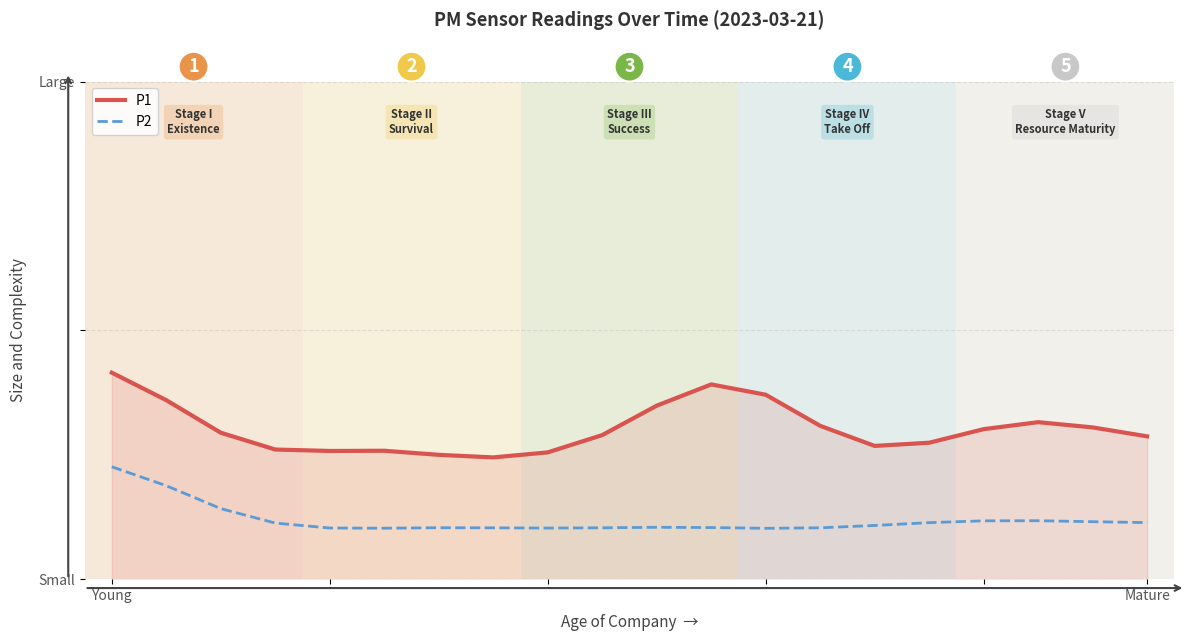

Reading left to right, list all the values displayed in this chart.

P1: 15.6	14.1	12.2	11.3	11.2	11.2	11.0	10.9	11.1	12.1	13.8	15.0	14.4	12.6	11.5	11.7	12.4	12.8	12.5	12.0
P2: 10.3	9.3	8.0	7.2	6.9	6.9	6.9	6.9	6.9	6.9	6.9	6.9	6.9	6.9	7.0	7.2	7.3	7.3	7.2	7.2